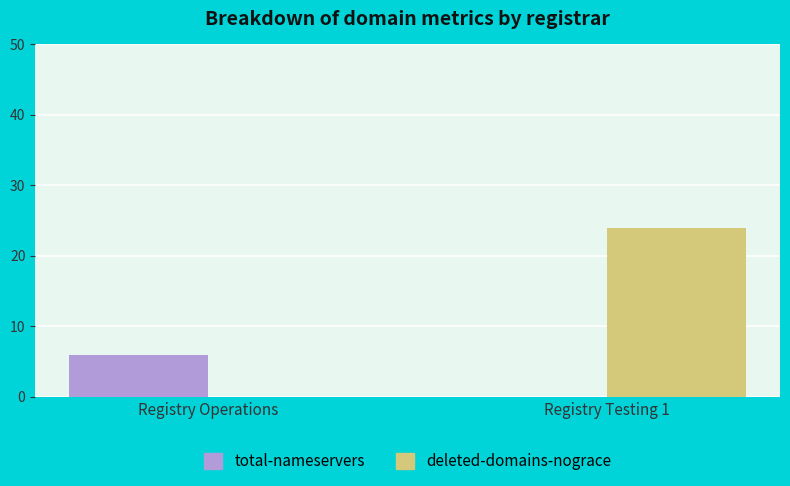

Count the number of categories in the chart.

2